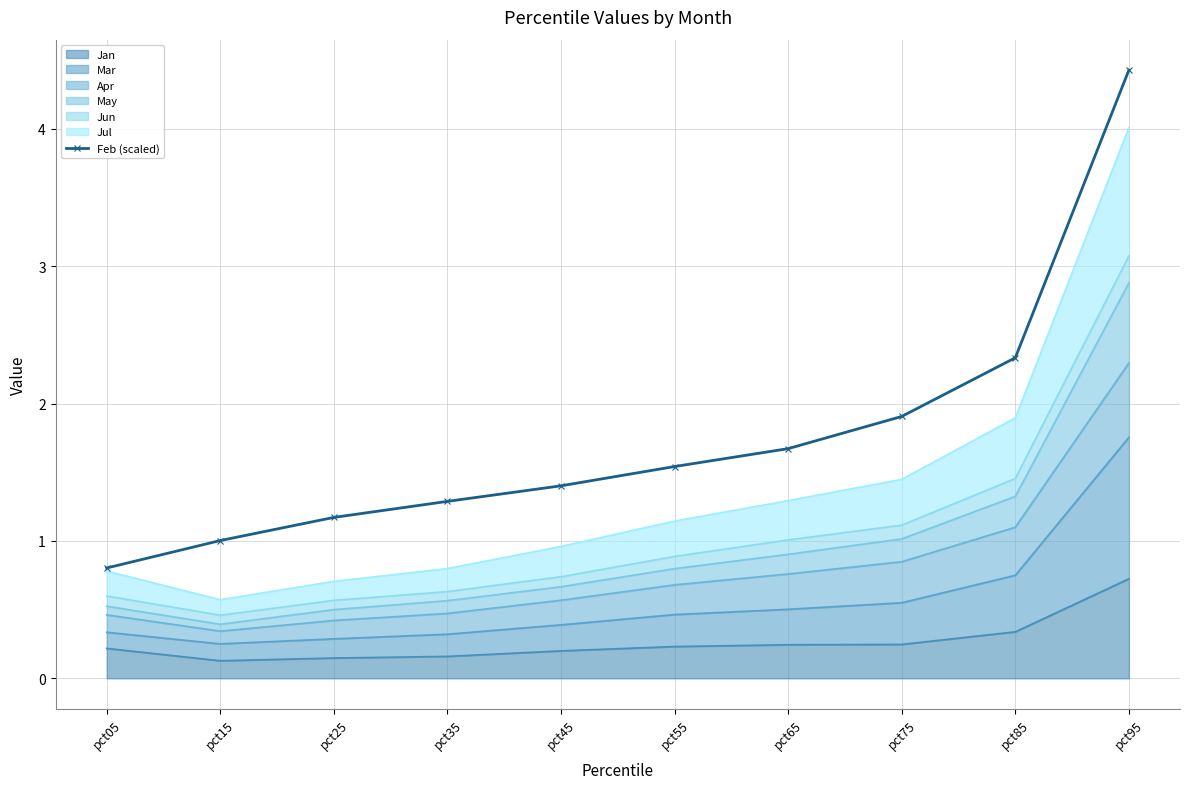

What is the change in value from pct25 to pct95?

+3.3